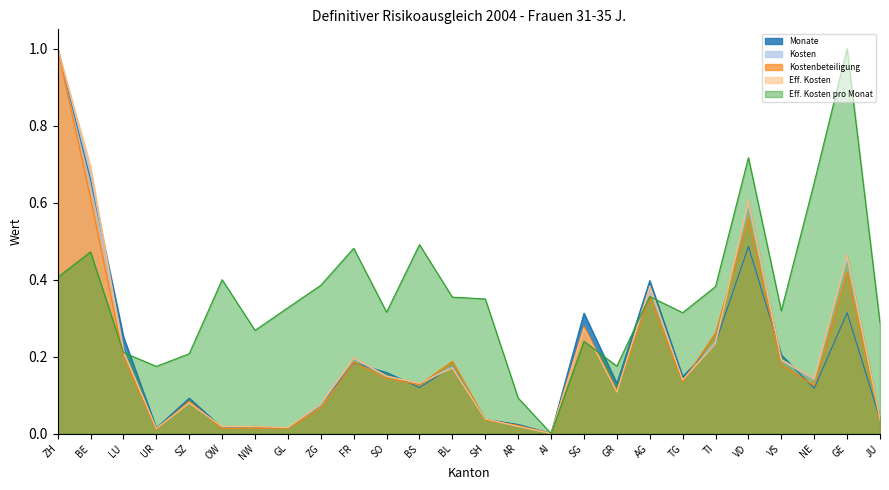

What is the approximate value of Kosten at TI?

0.2